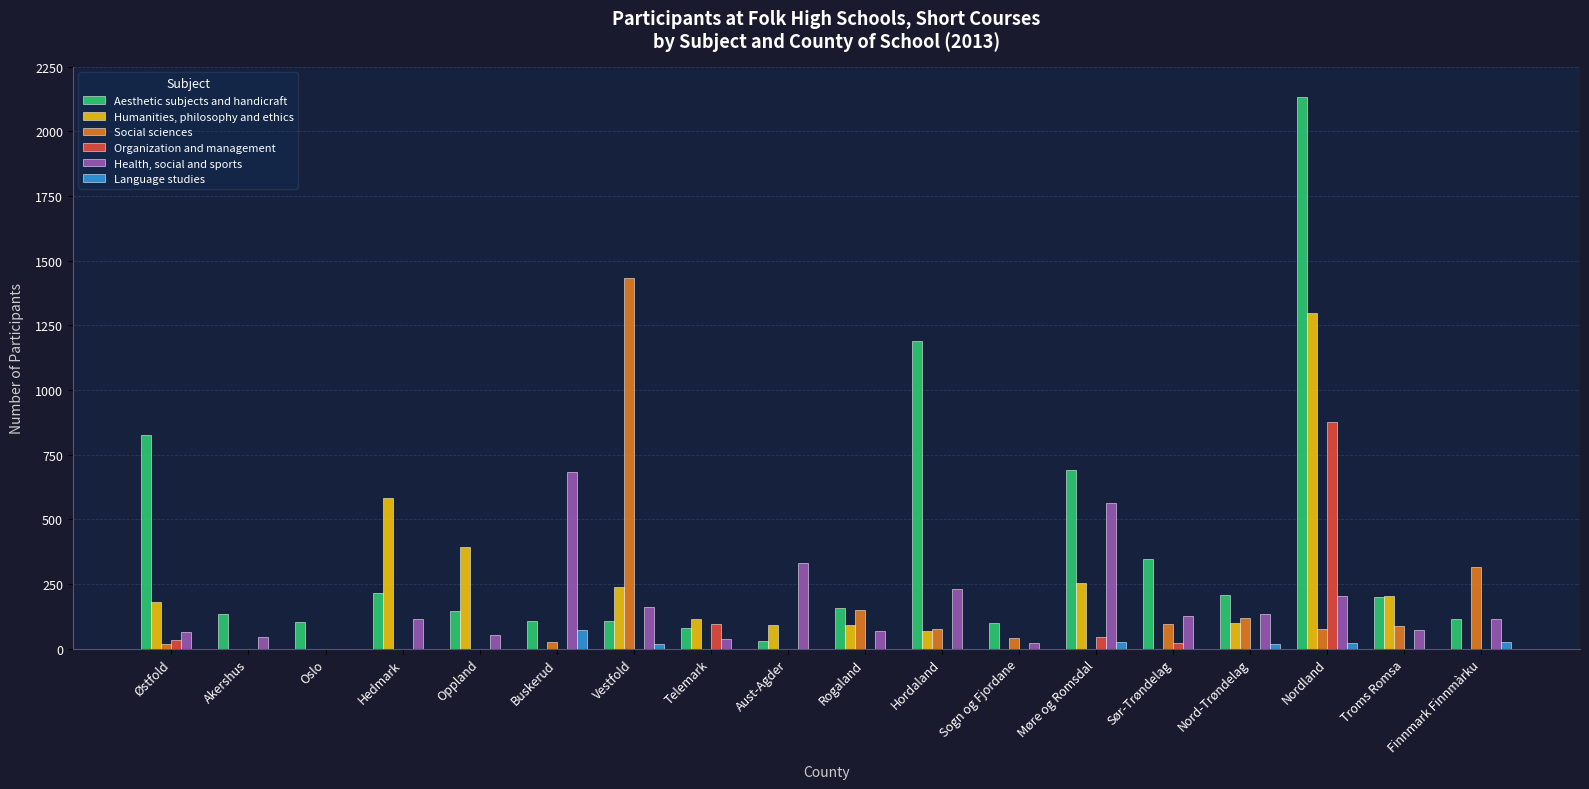

What is the highest value of the Health, social and sports series?

683